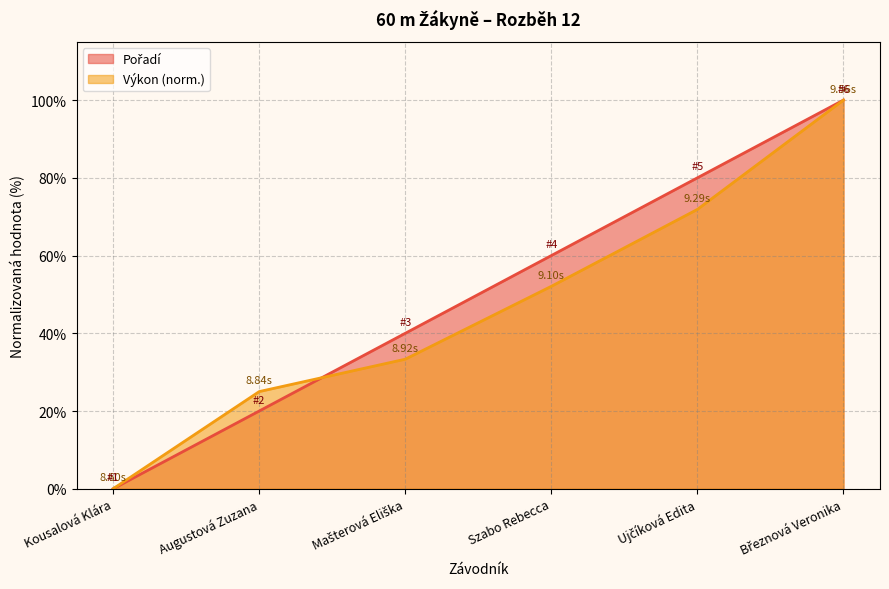

Reading left to right, transcribe all the data shown in this chart.

Pořadí: 0.0	20.0	40.0	60.0	80.0	100.0
Výkon: 0.0	25.0	33.3	52.1	71.9	100.0